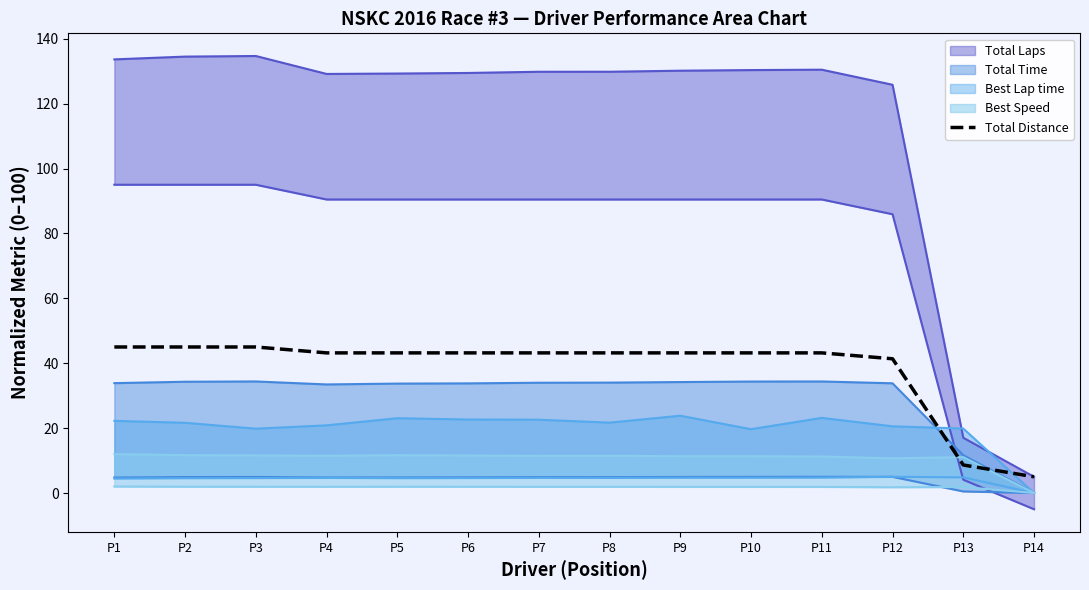

What is the sum of the values at P5 and P8?

86.4